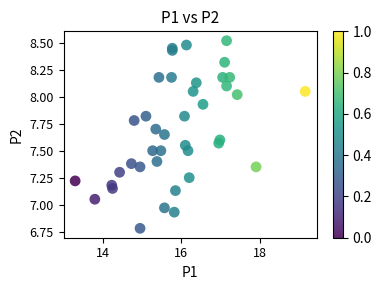

What is the range of X values (max minus min)?

5.8